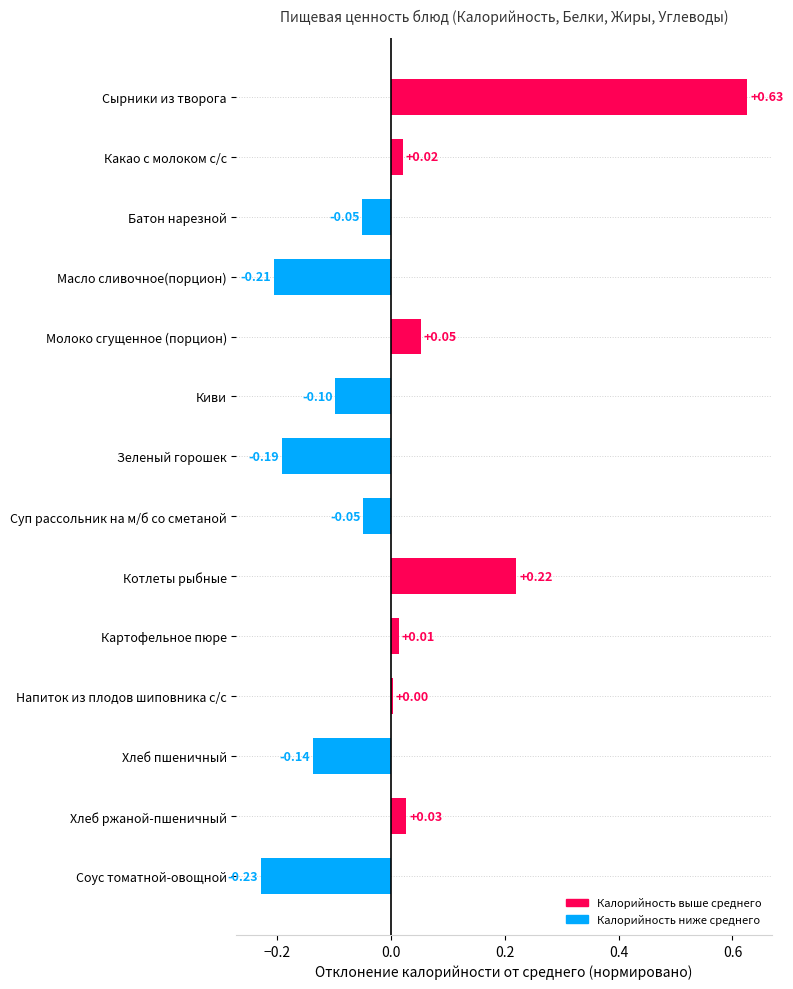

How many negative values are there?

7